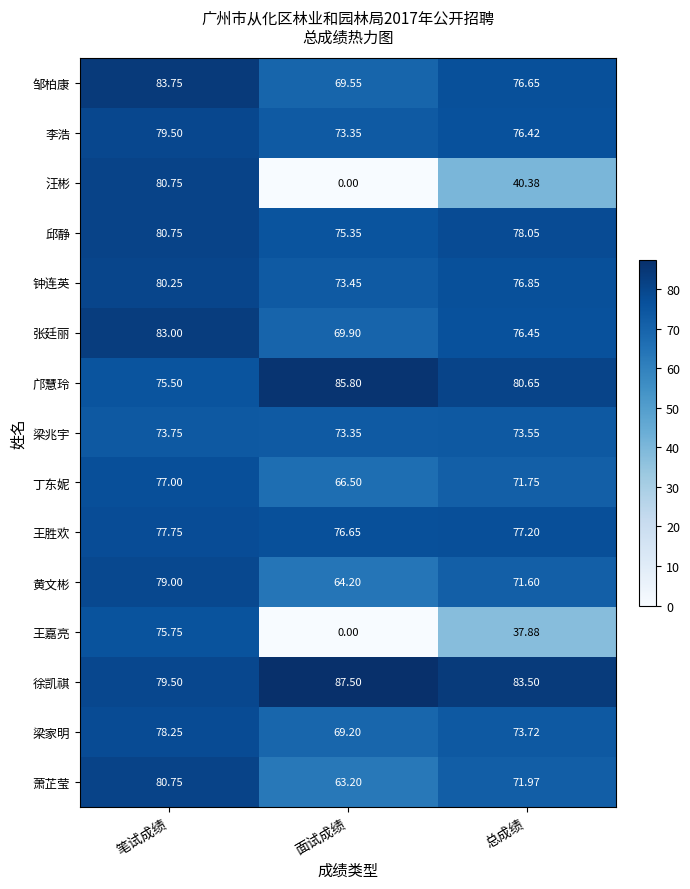

Which category has the highest value in the 梁家明 series?

笔试成绩